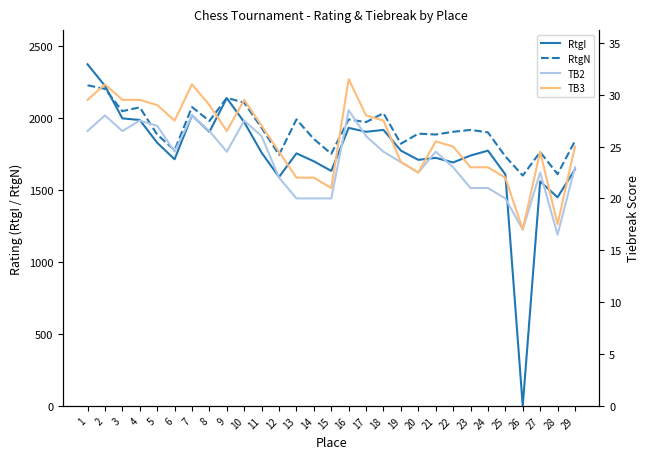

What are all the series names shown in the legend?

RtgI, RtgN, TB2, TB3